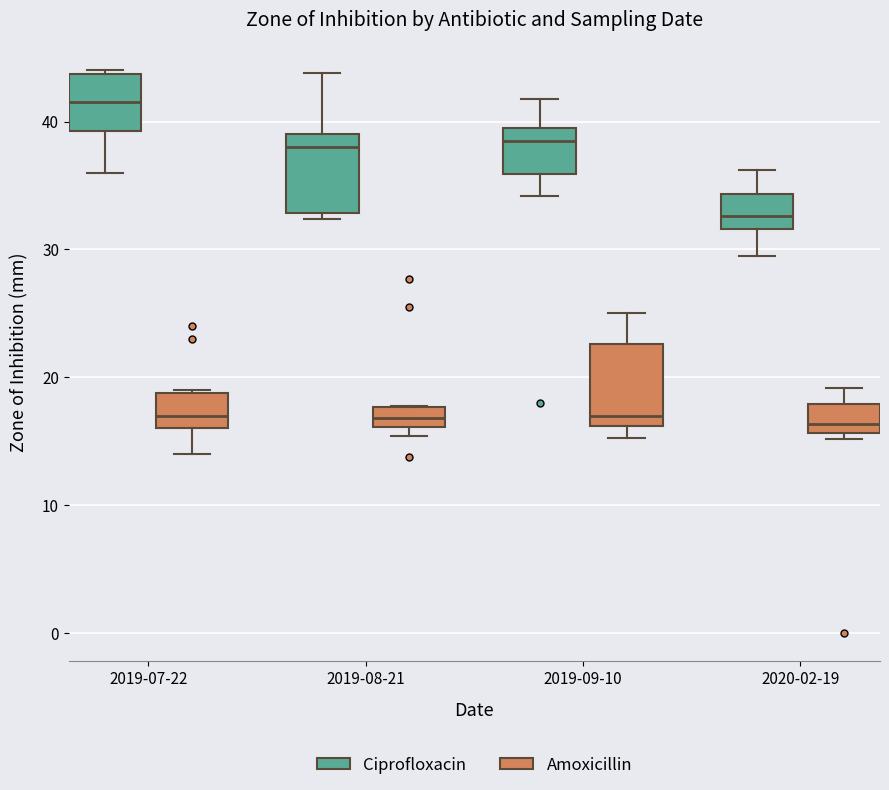

Reading left to right, transcribe this box plot: for each box, give where its median line is, the range the box spans, and where its two whiskers end, as read against the y-axis. The values are not printed on the chart, so give them approximately, as read against the axis.

2019-07-22 (Ciprofloxacin): median 42, box 39 to 44, whiskers 36 to 44
2019-07-22 (Amoxicillin): median 17, box 16 to 19, whiskers 14 to 19
2019-08-21 (Ciprofloxacin): median 38, box 33 to 39, whiskers 32 to 44
2019-08-21 (Amoxicillin): median 17, box 16 to 18, whiskers 15 to 18
2019-09-10 (Ciprofloxacin): median 38, box 36 to 40, whiskers 34 to 42
2019-09-10 (Amoxicillin): median 17, box 16 to 23, whiskers 15 to 25
2020-02-19 (Ciprofloxacin): median 33, box 32 to 34, whiskers 29 to 36
2020-02-19 (Amoxicillin): median 16 (just above the box's lower edge), box 16 to 18, whiskers 15 to 19